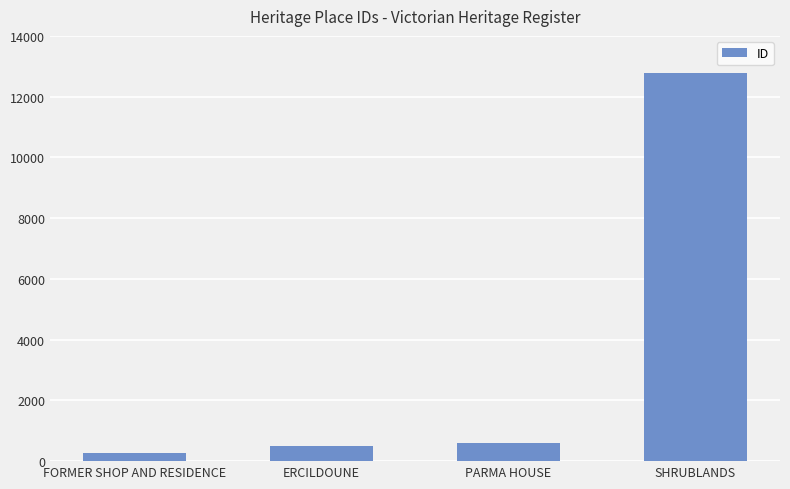

Does the chart contain stacked bars?

No